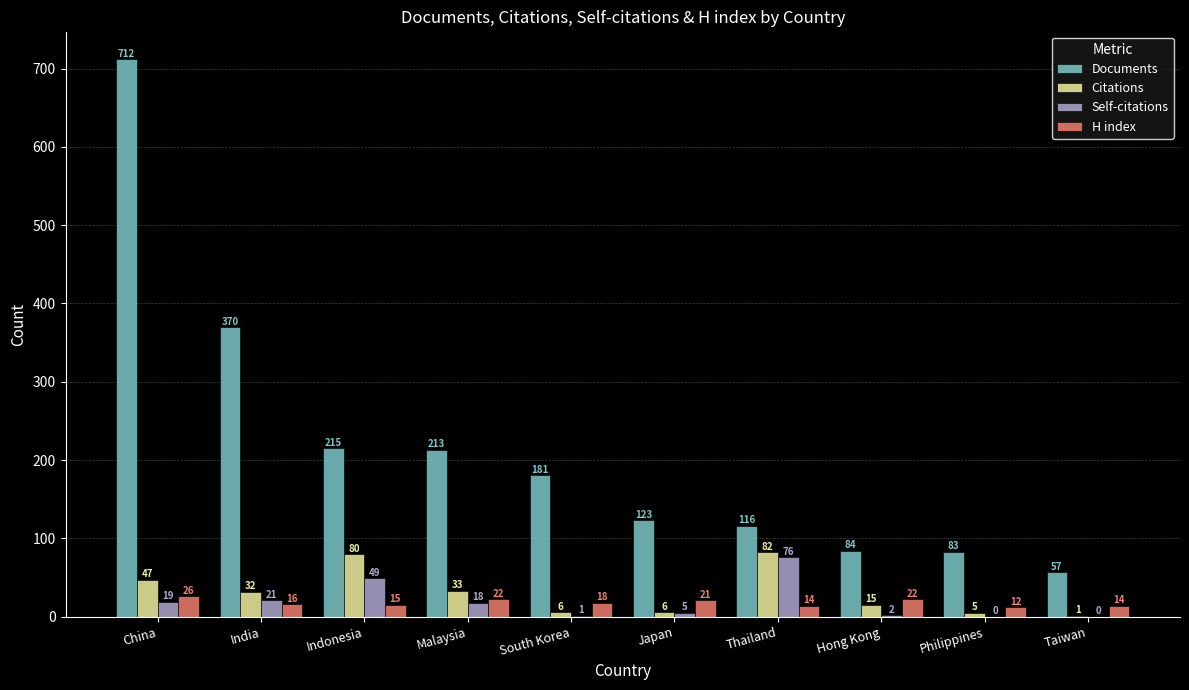

The Documents series shows 215 at Indonesia. True or false?

True